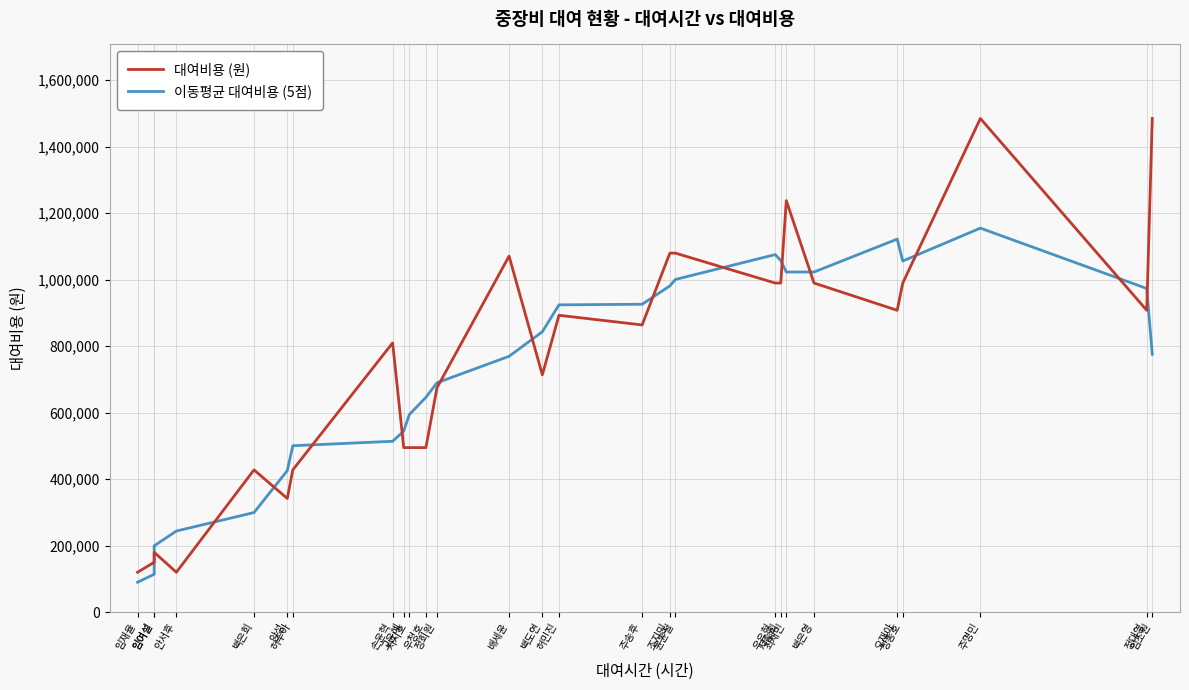

Does the chart display data point markers on the line(s)?

No